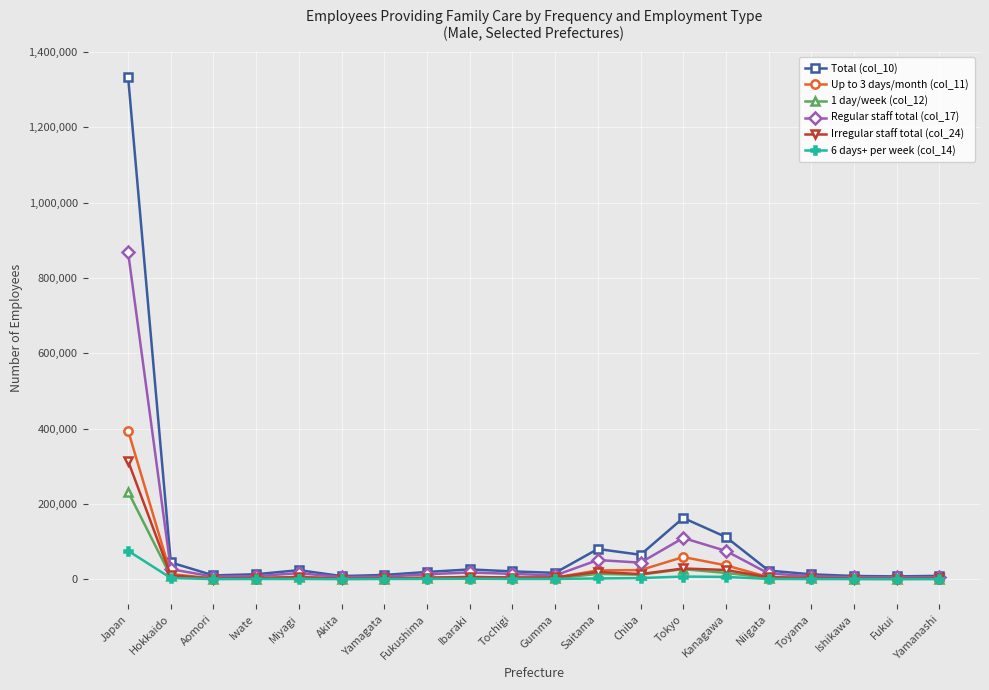

Which series has the largest range (max minus min)?

Total (col_10)